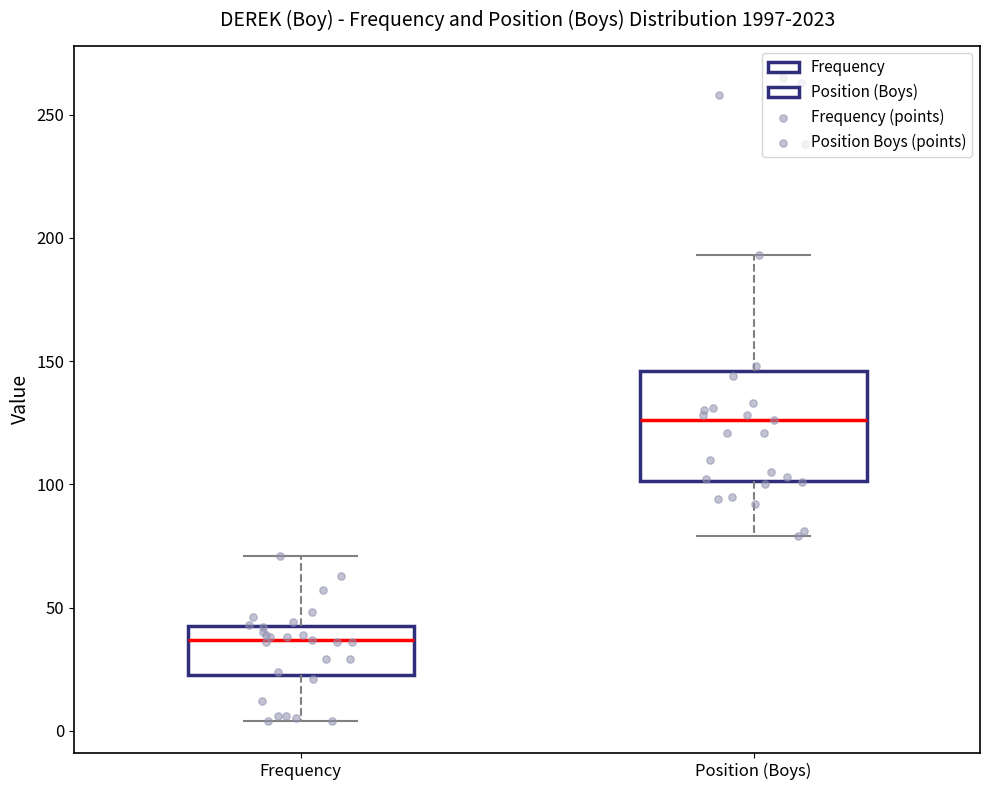

Reading left to right, transcribe this box plot: for each box, give where its median line is, the range the box spans, and where its two whiskers end, as read against the y-axis. The values are not printed on the chart, so give them approximately, as read against the axis.

Frequency: median 35, box 25 to 45, whiskers 5 to 70
Position (Boys): median 125, box 100 to 145, whiskers 80 to 195